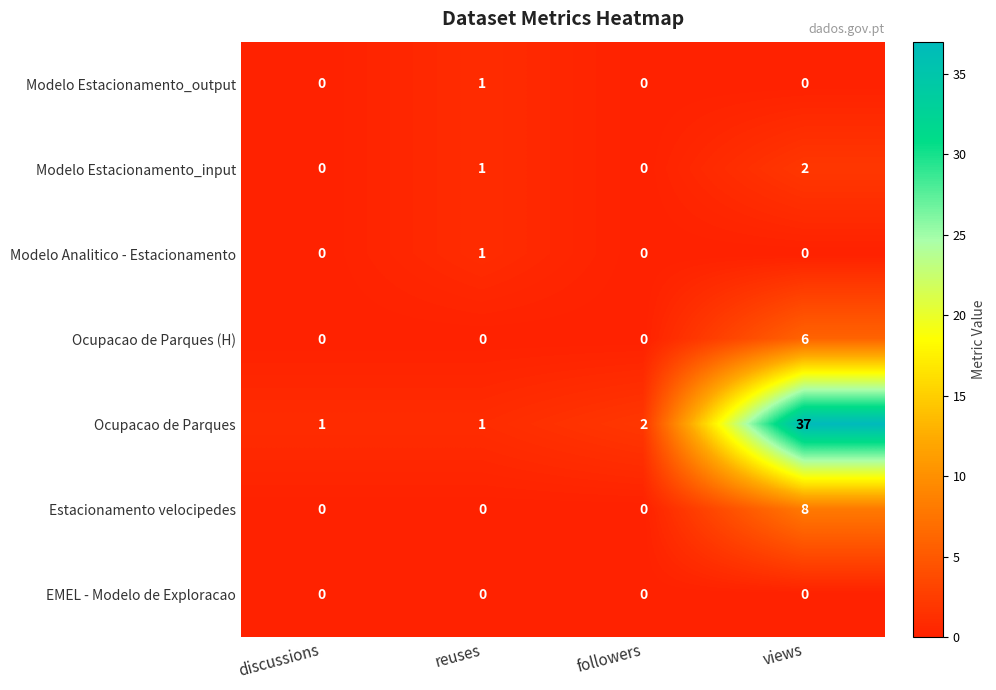

At which category is the sum across all series the highest?

views